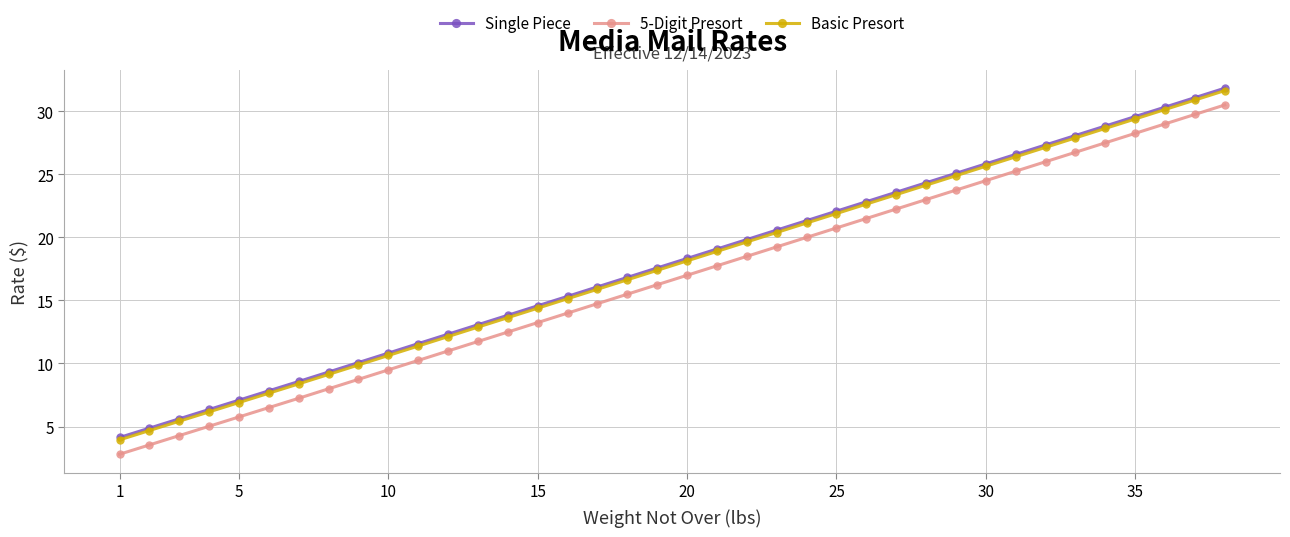

How many lines are shown in the chart?

3